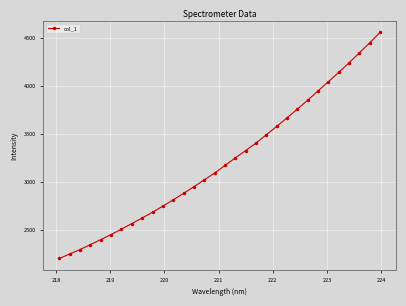

What is the greatest value displayed?

4558.6